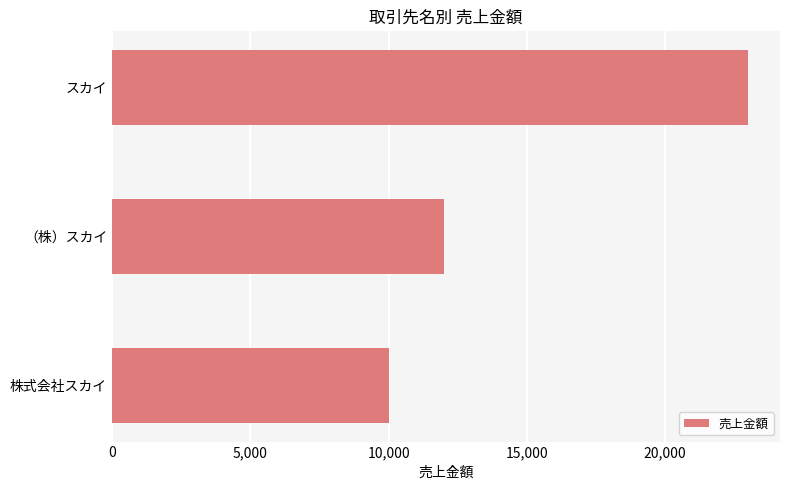

What is the approximate value at 株式会社スカイ, to the nearest 100?

10000